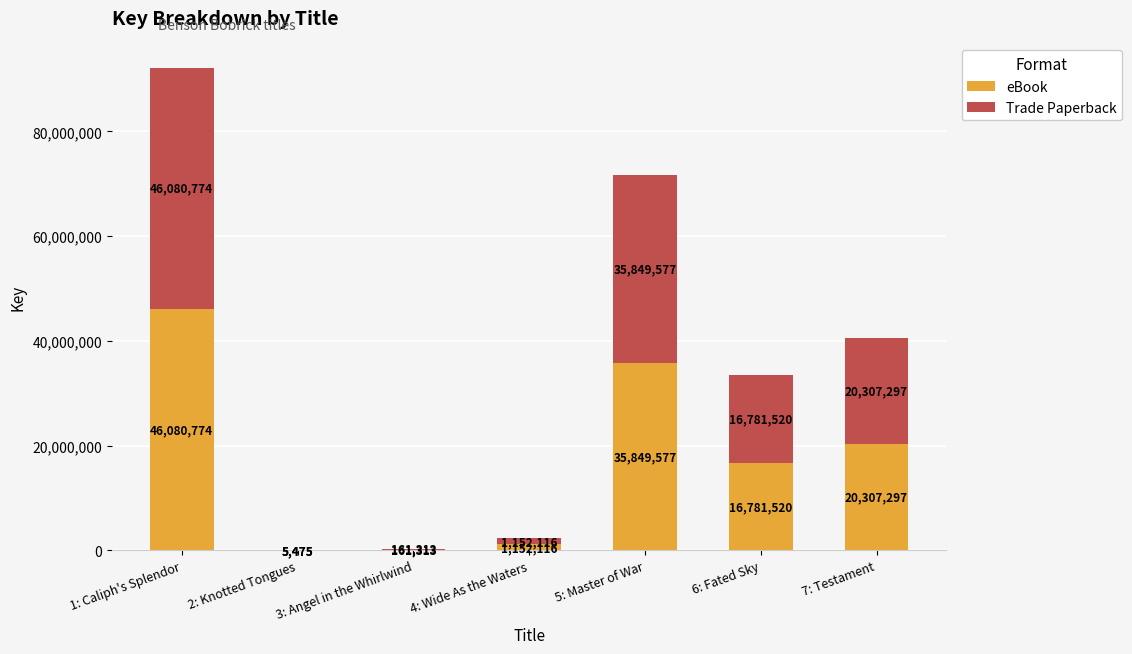

The value of eBook at 6: Fated Sky is 16781520. True or false?

True